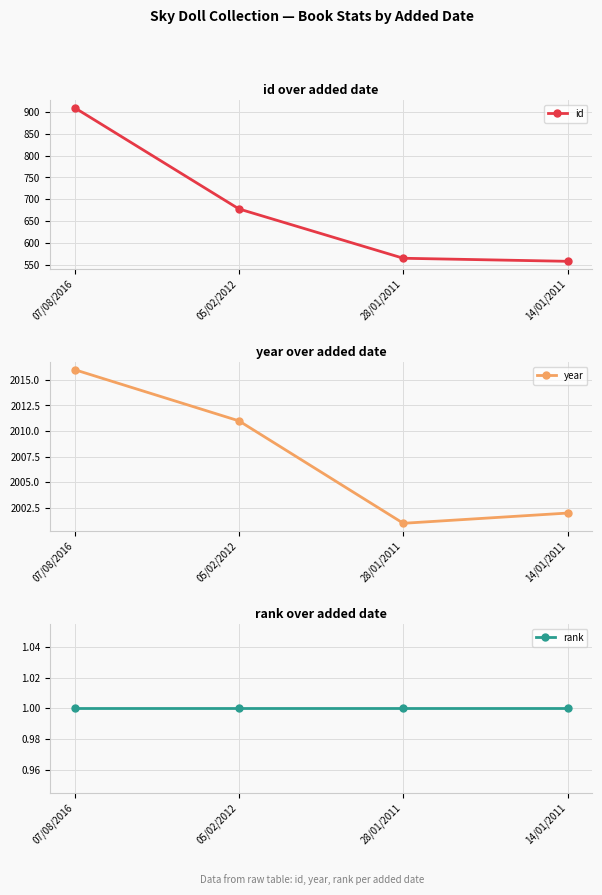

What are all the series names shown in the legend?

id, year, rank